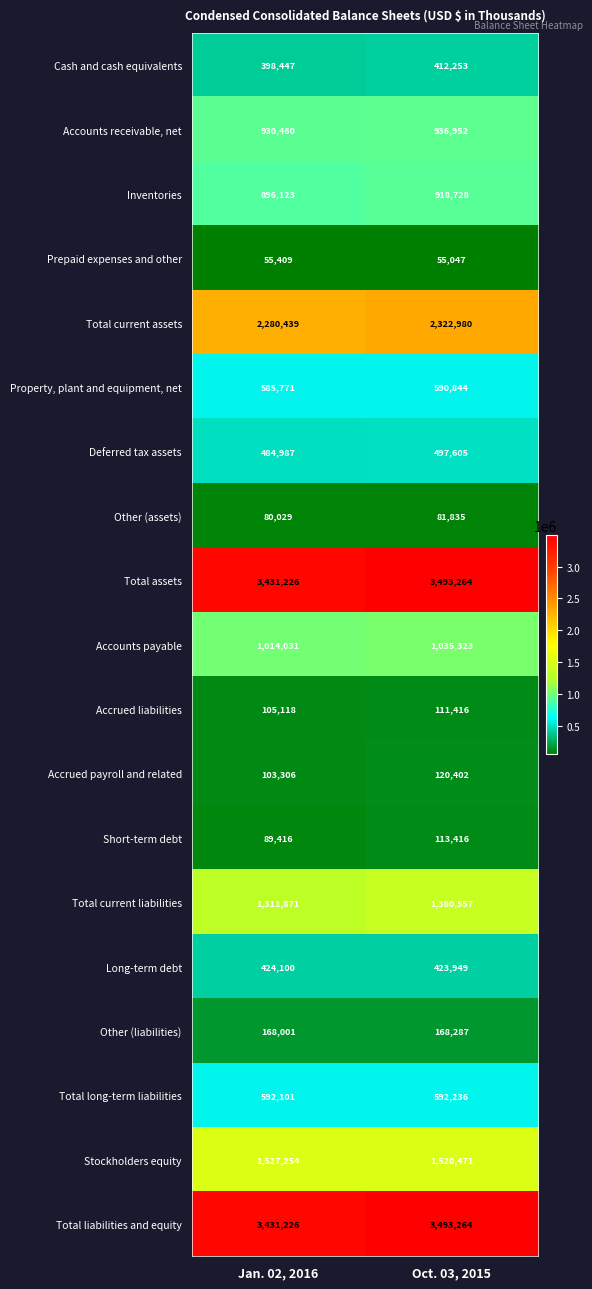

At which category is the sum across all series the highest?

Oct. 03, 2015